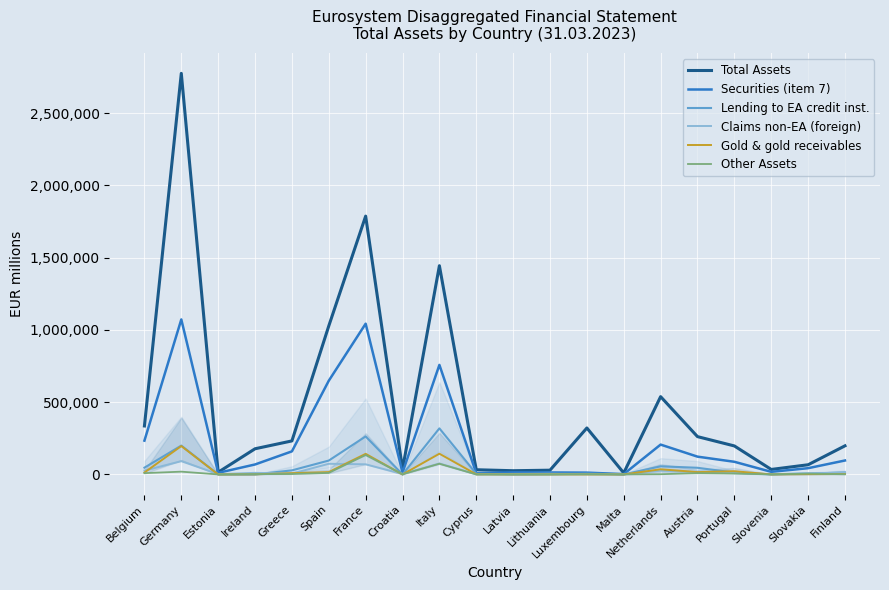

What is the value of the Lending to EA credit inst. point at the 15th from the left?

56345